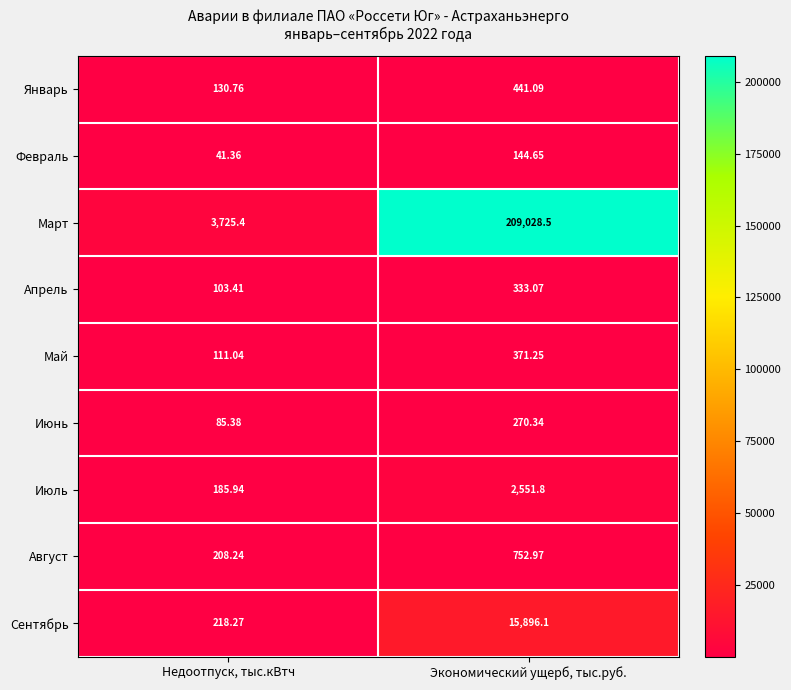

Which label corresponds to the largest value in the chart?

Экономический ущерб, тыс.руб.